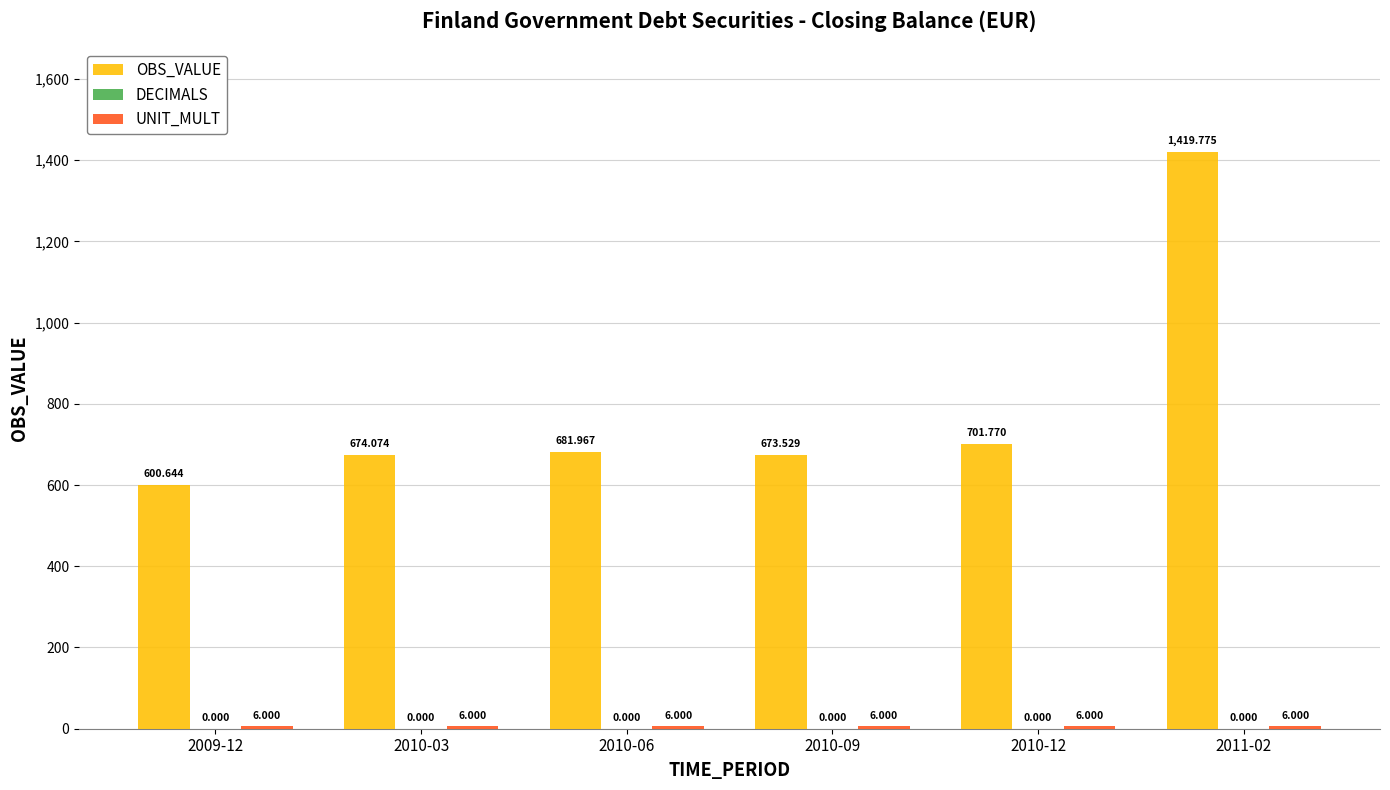

Count the number of data series in this chart.

2